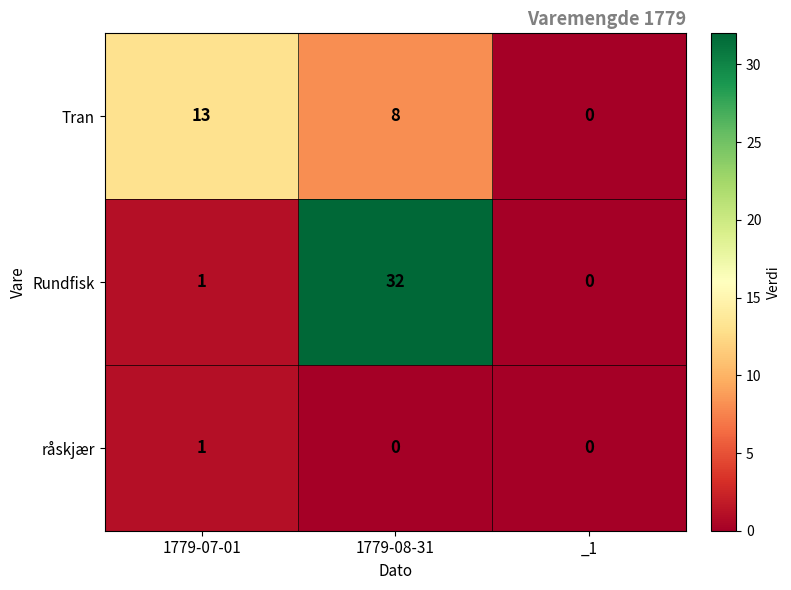

Rank the series by their average value, from highest to lowest.

Rundfisk, Tran, råskjær